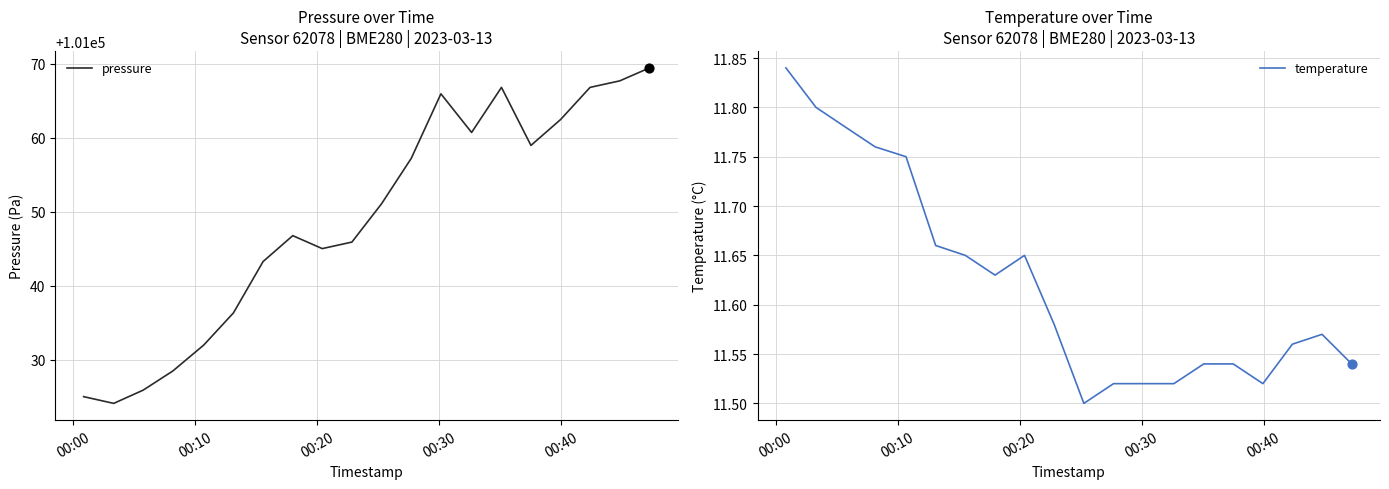

What are all the series names shown in the legend?

pressure, temperature